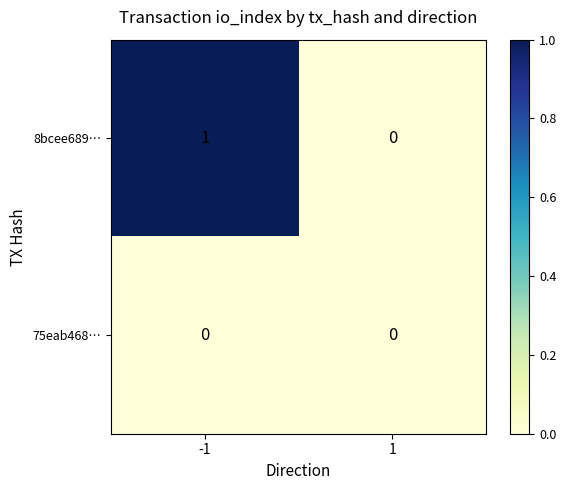

What is the difference between the highest and lowest values at -1?

1